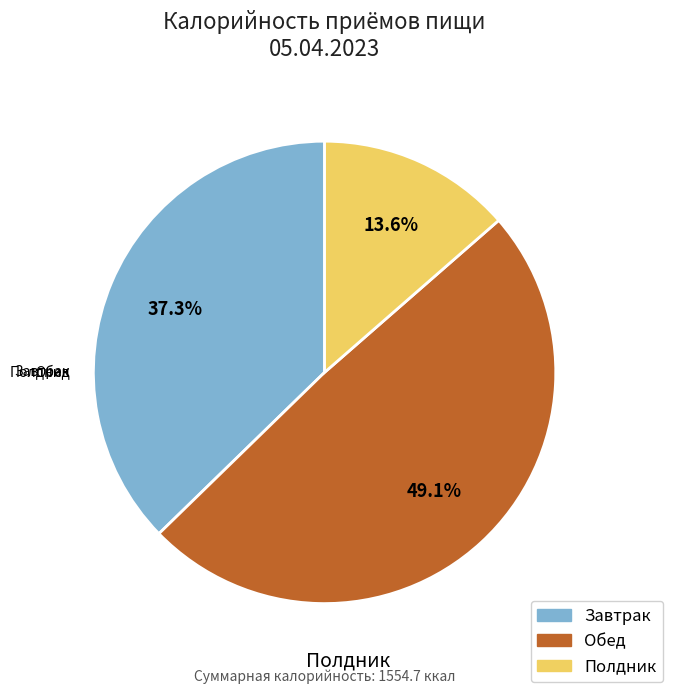

Rank the categories by value from lowest to highest.

Полдник, Завтрак, Обед